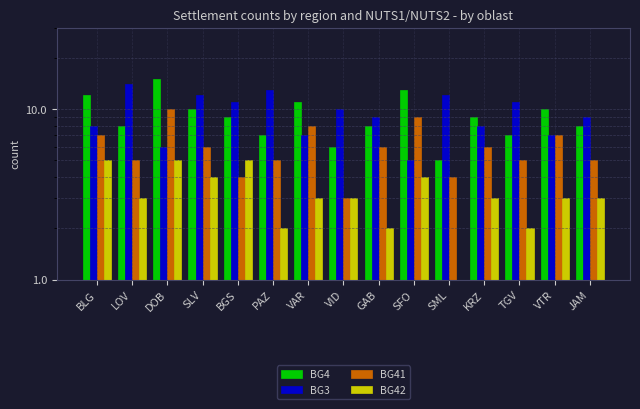

At which label does BG41 reach its peak?

DOB